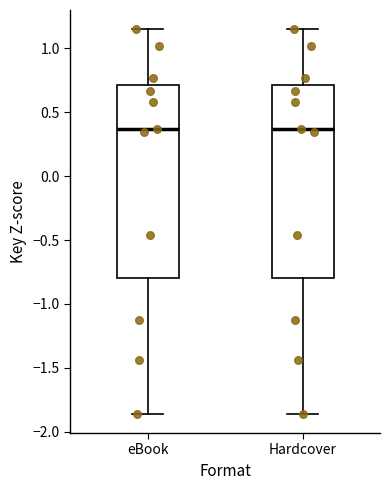

Where does the upper whisker of the box for Hardcover end on the y-axis? The values are not printed on the chart, so give them approximately, as read against the axis.

1.15